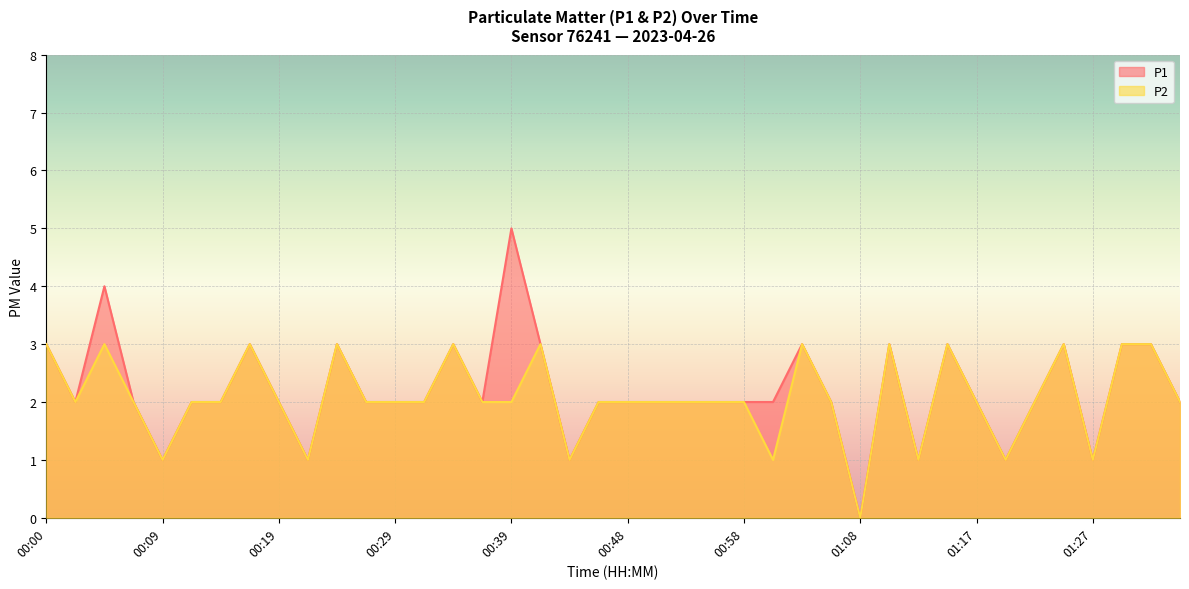

At which category does P1 reach its first local peak?

00:05